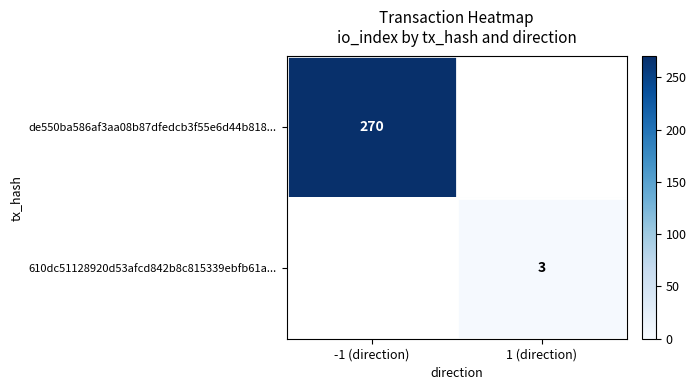

What is the greatest value displayed?

270.0